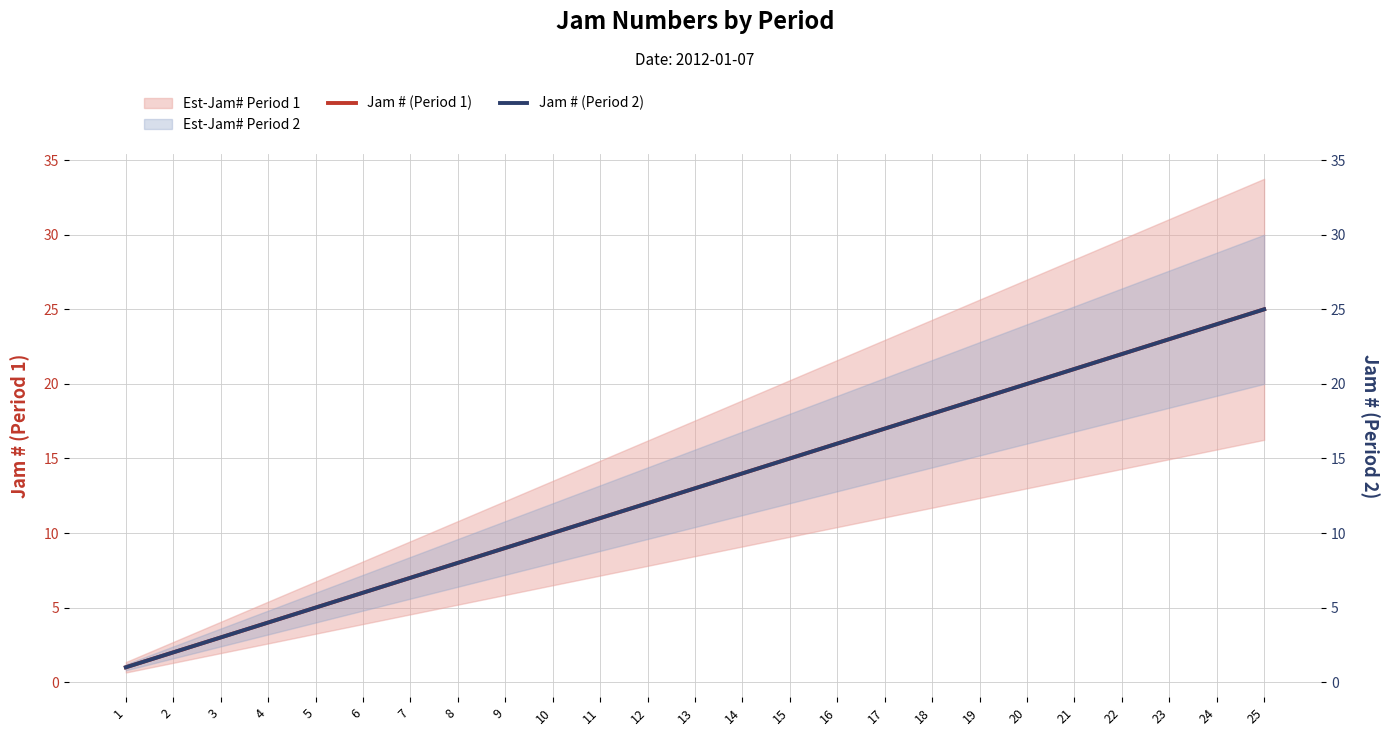

Is this an area chart (filled region under the line)?

No